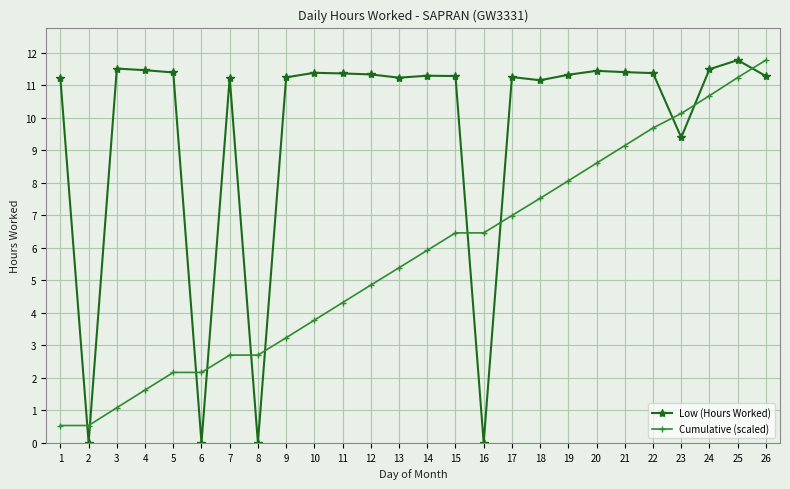

At how many categories does at least one series exceed 1?

25